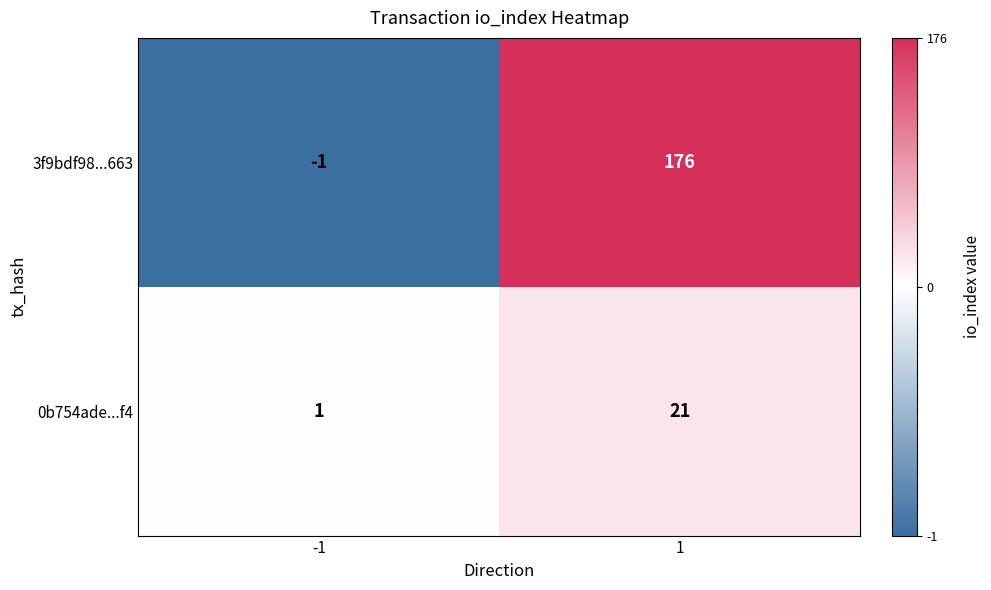

Reading right to left, what are all the values shown in this chart?

3f9bdf98...663: 176	-1
0b754ade...f4: 21	1